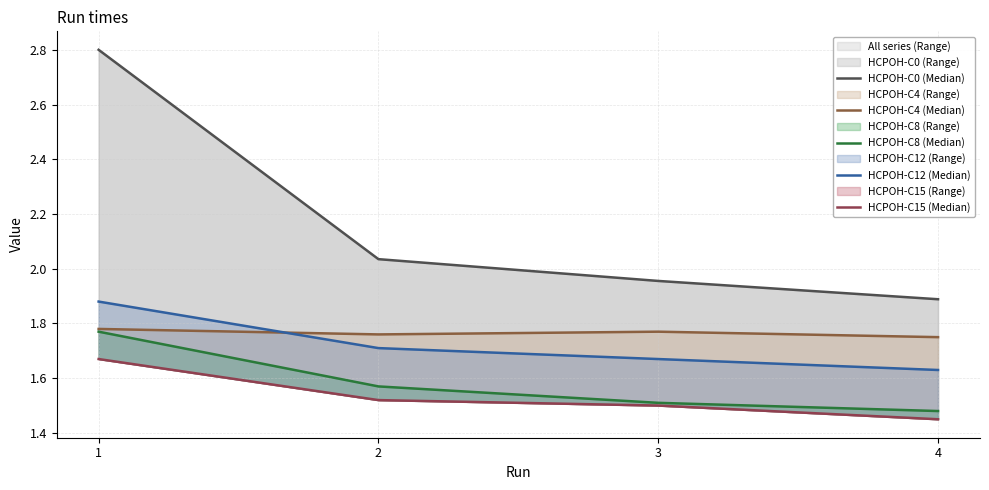

Reading right to left, list all the values displayed in this chart.

HCPOH-C0 (Median): 1.9	2.0	2.0	2.8
HCPOH-C4 (Median): 1.8	1.8	1.8	1.8
HCPOH-C8 (Median): 1.5	1.5	1.6	1.8
HCPOH-C12 (Median): 1.6	1.7	1.7	1.9
HCPOH-C15 (Median): 1.4	1.5	1.5	1.7